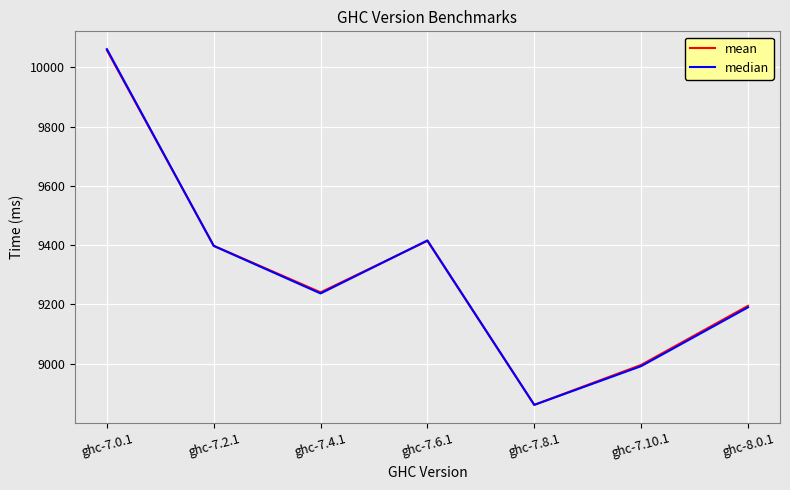

What value does the median series have at ghc-7.0.1?

10061.9